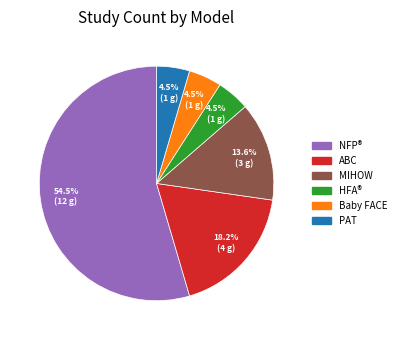

Is there a majority slice in this chart?

Yes